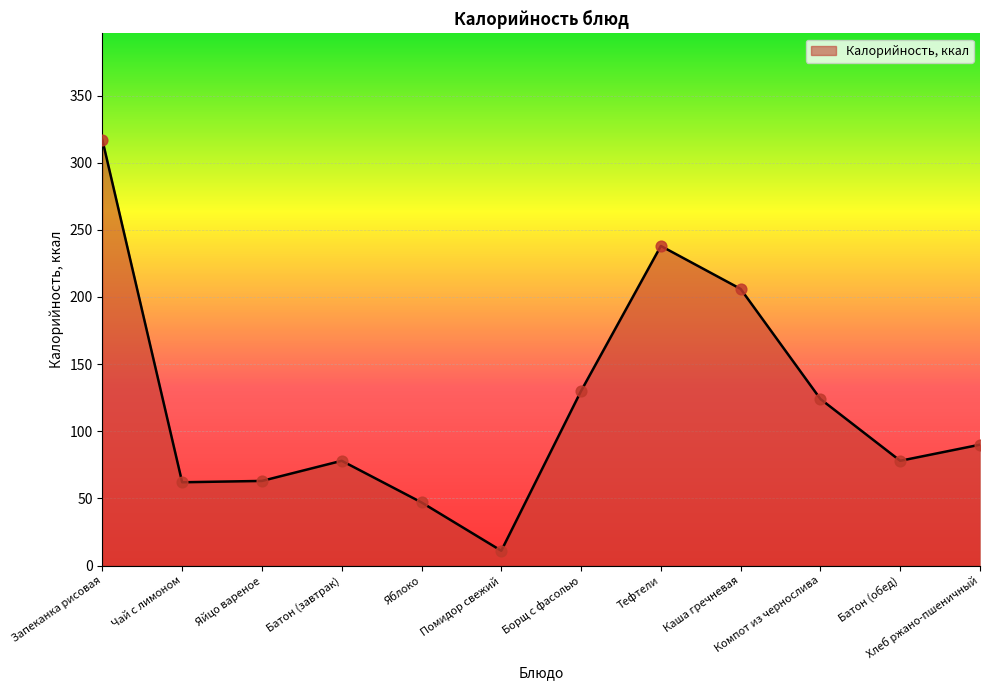

Which has a higher value, Яблоко or Борщ с фасолью?

Борщ с фасолью